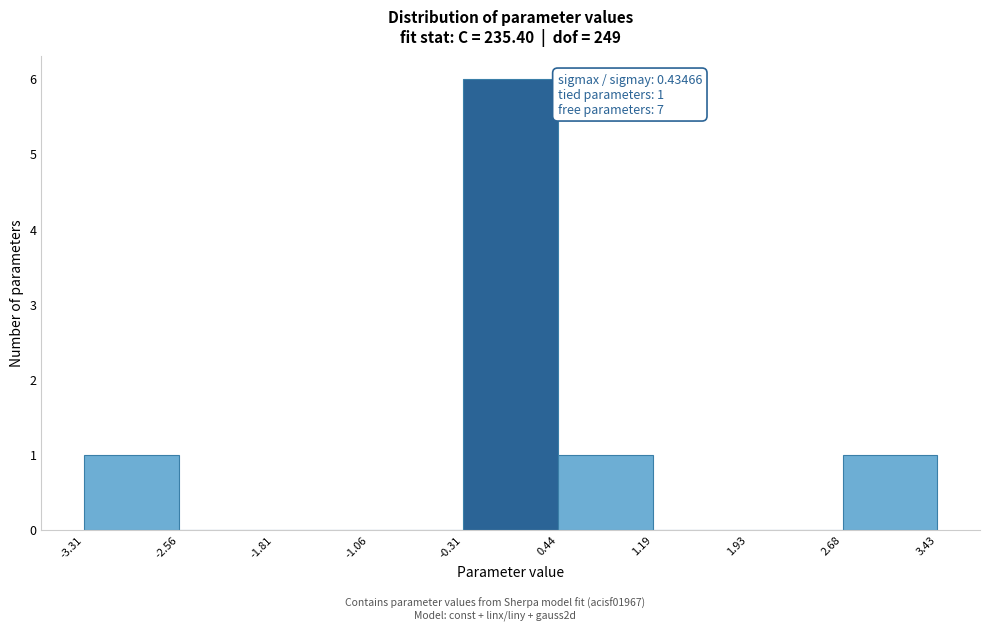

Over which range of the x-axis is the bar tallest?

-0.31 to 0.44